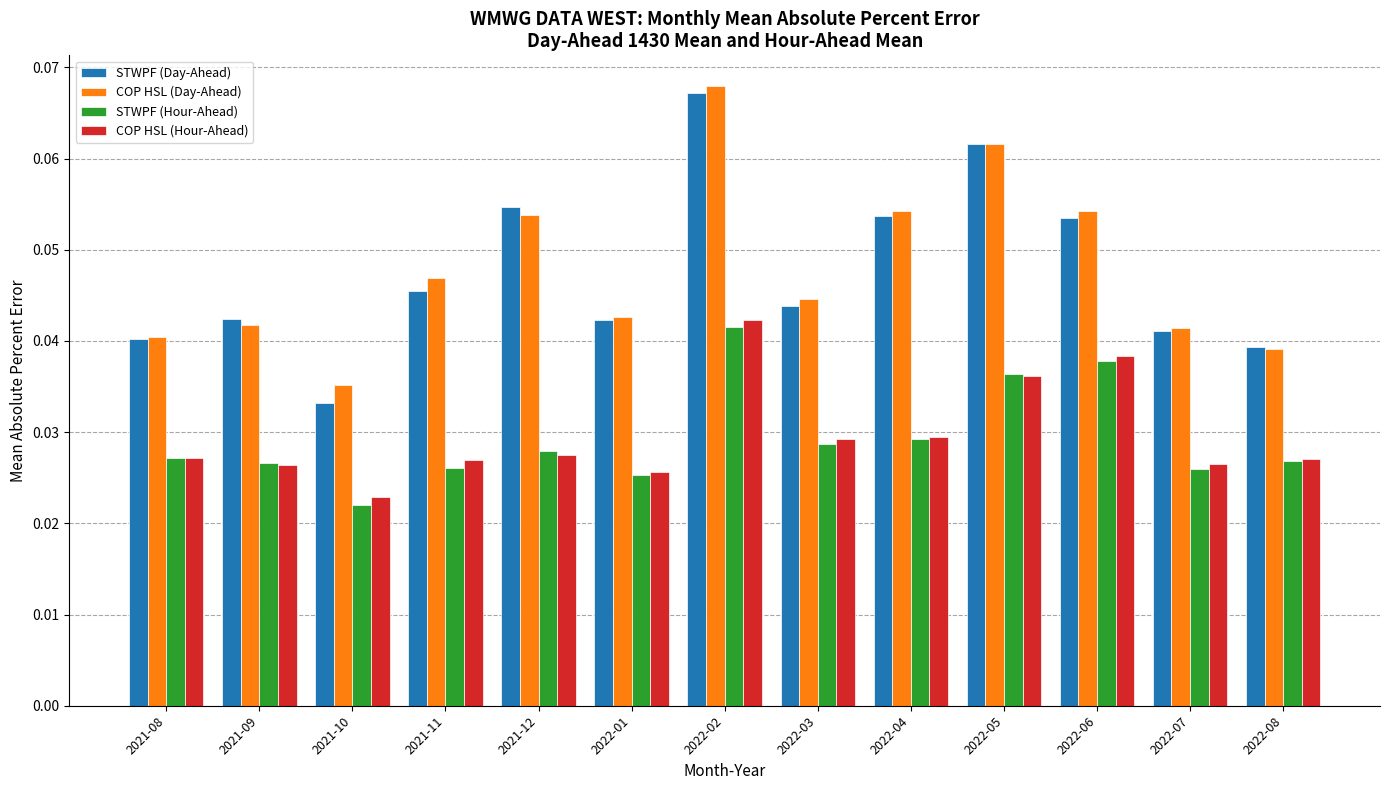

Which series has the widest spread of values?

STWPF (Day-Ahead)